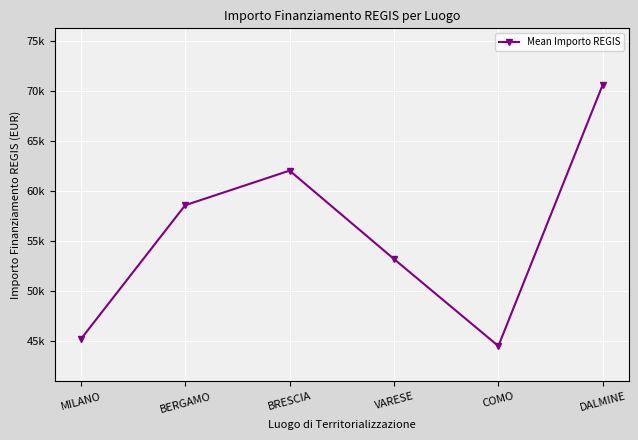

True or false: the data has more than 0 interior local peaks.

True